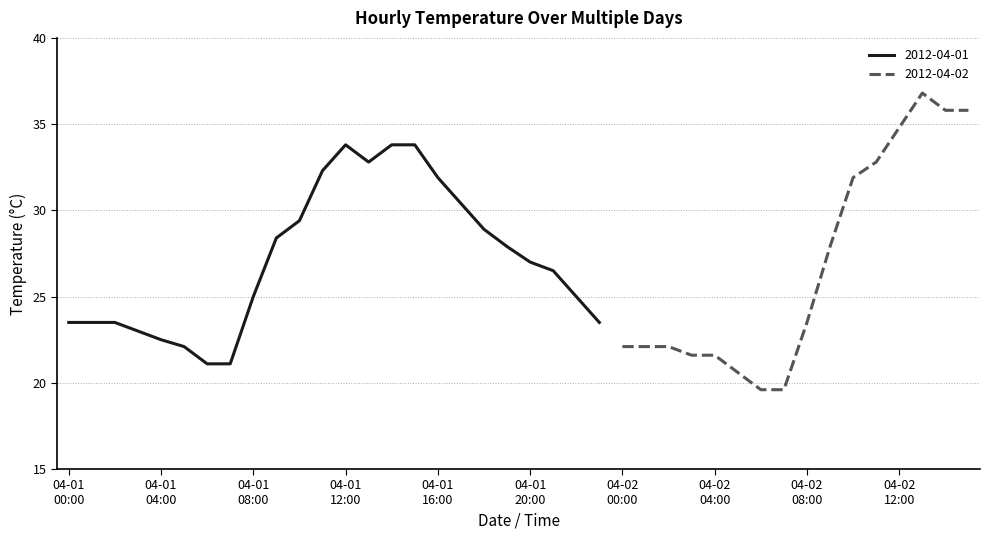

At which label does the data first exceed 28?

04-01 09:00